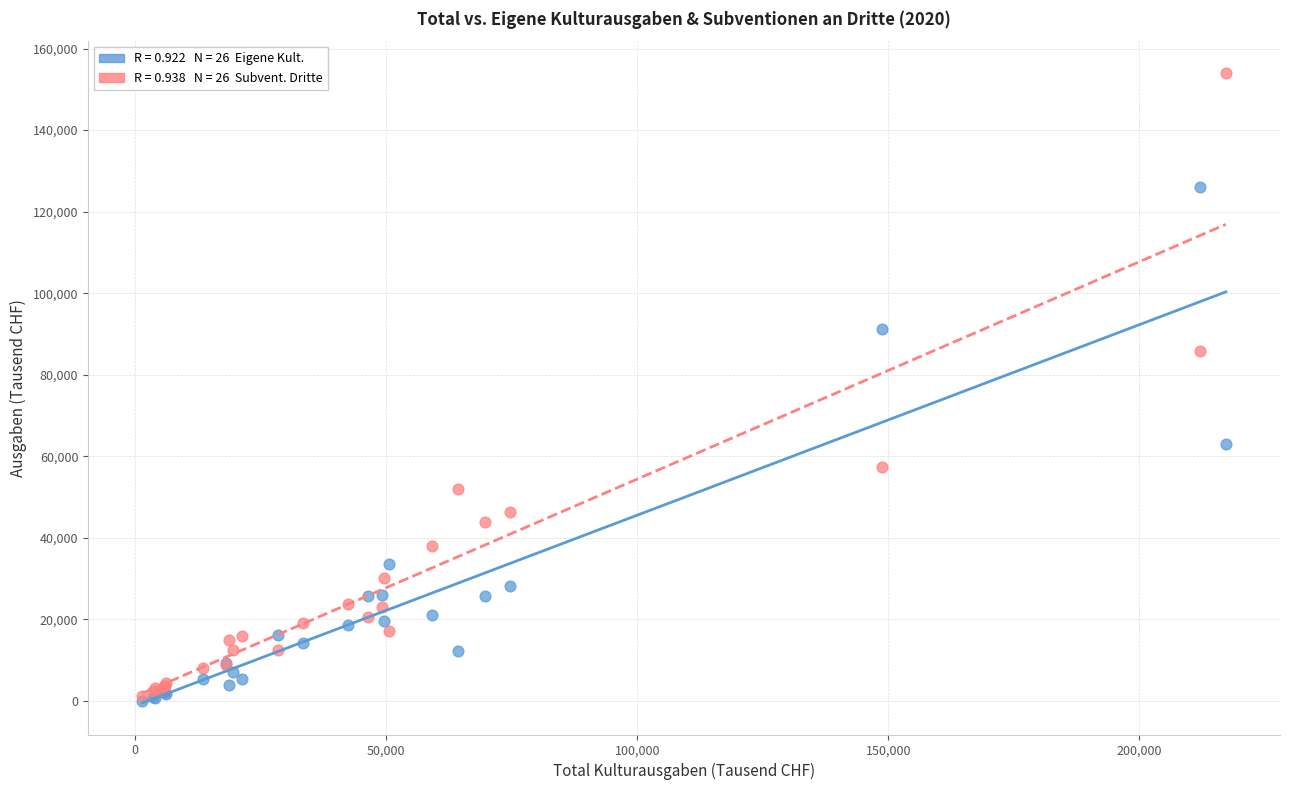

Across all series, what Y value is closest to 77093?

85914.8